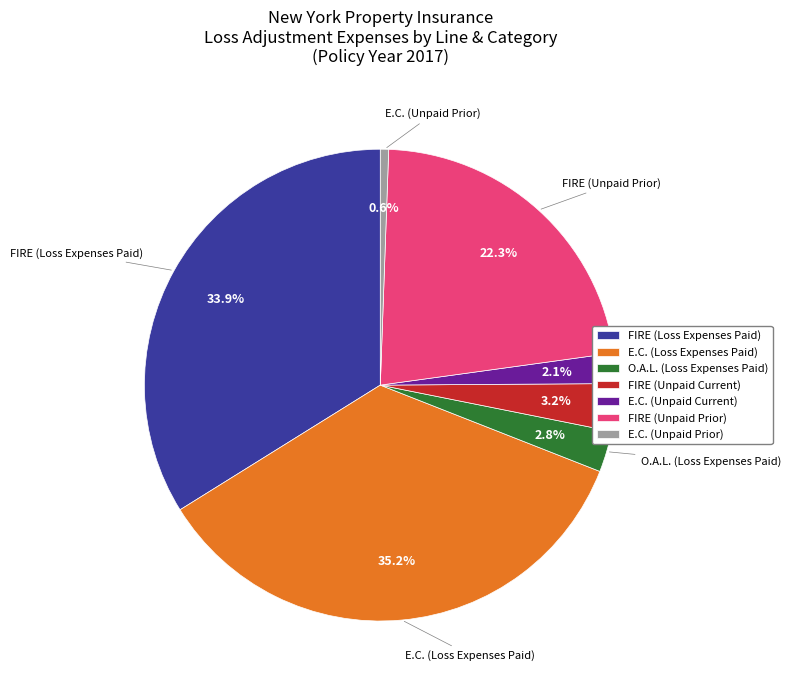

What is the smallest slice in the pie chart?

E.C. (Unpaid Prior)